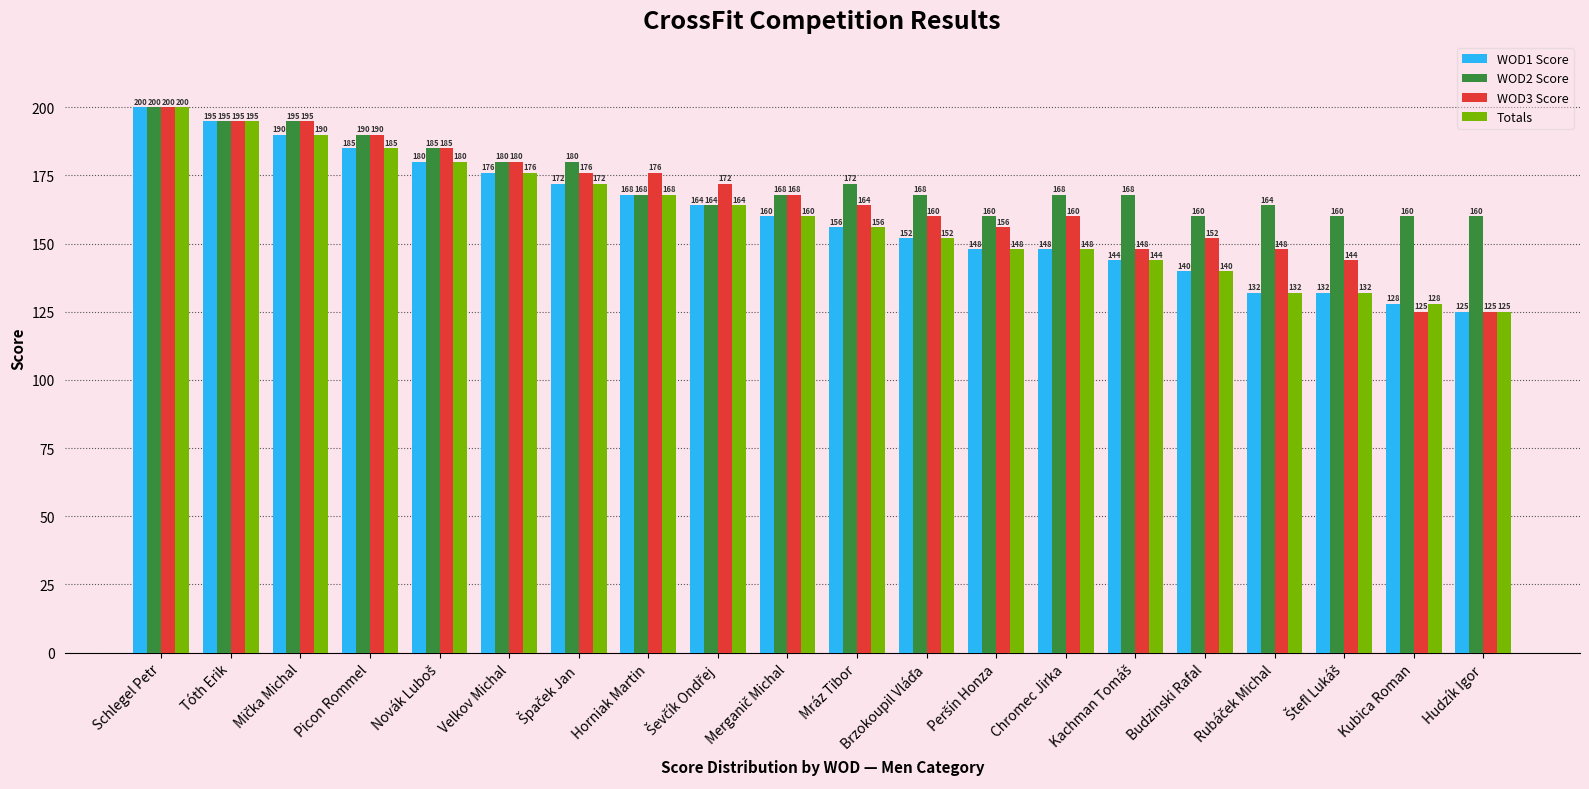

How many data points does each series have?

20